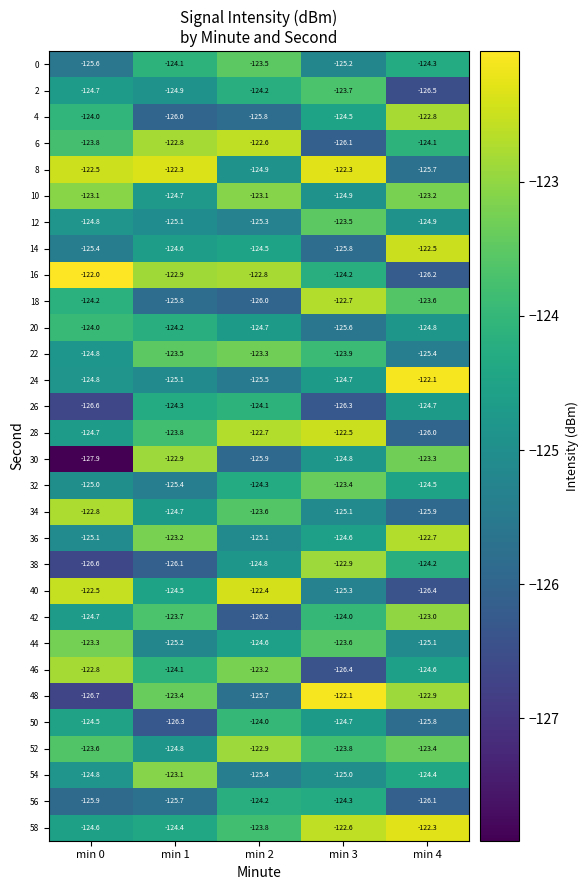

List the labels in order of 30 value, smallest first.

min 0, min 2, min 3, min 4, min 1